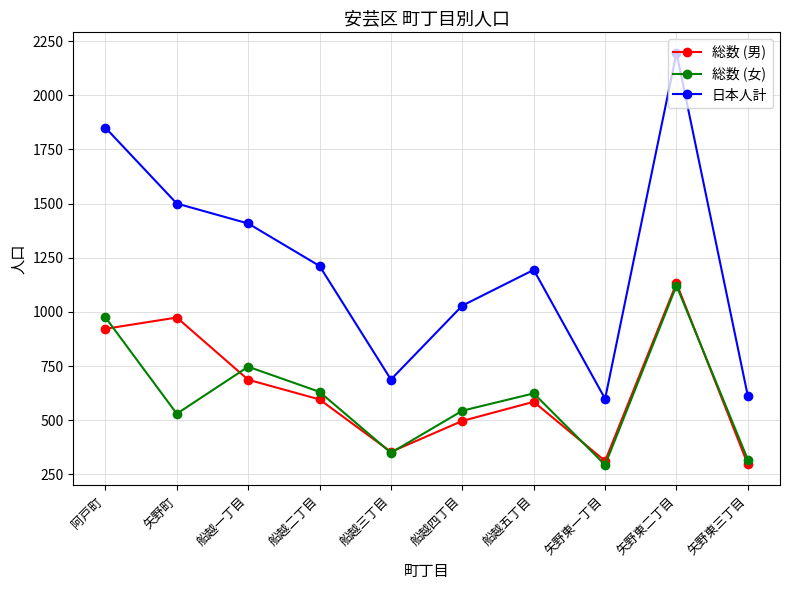

At how many categories does at least one series exceed 1599?

2